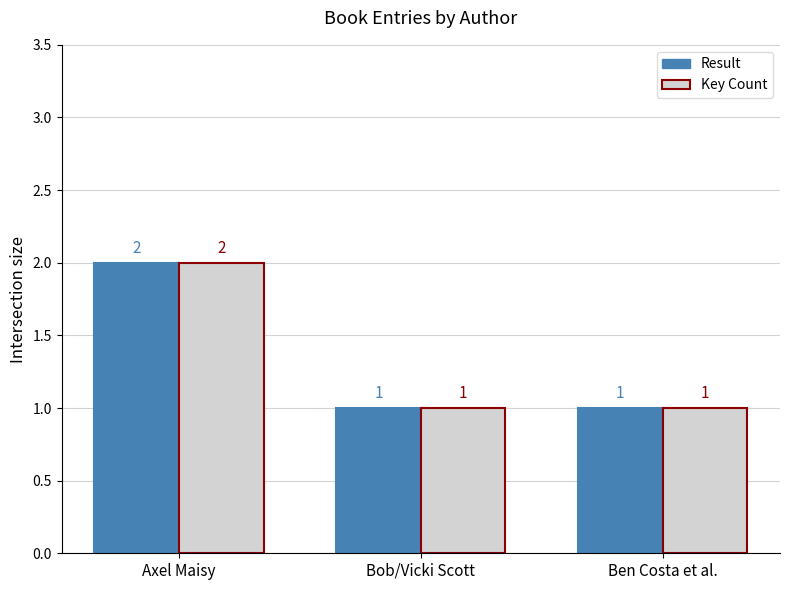

Is it true that Key Count equals 1 at Axel Maisy?

False